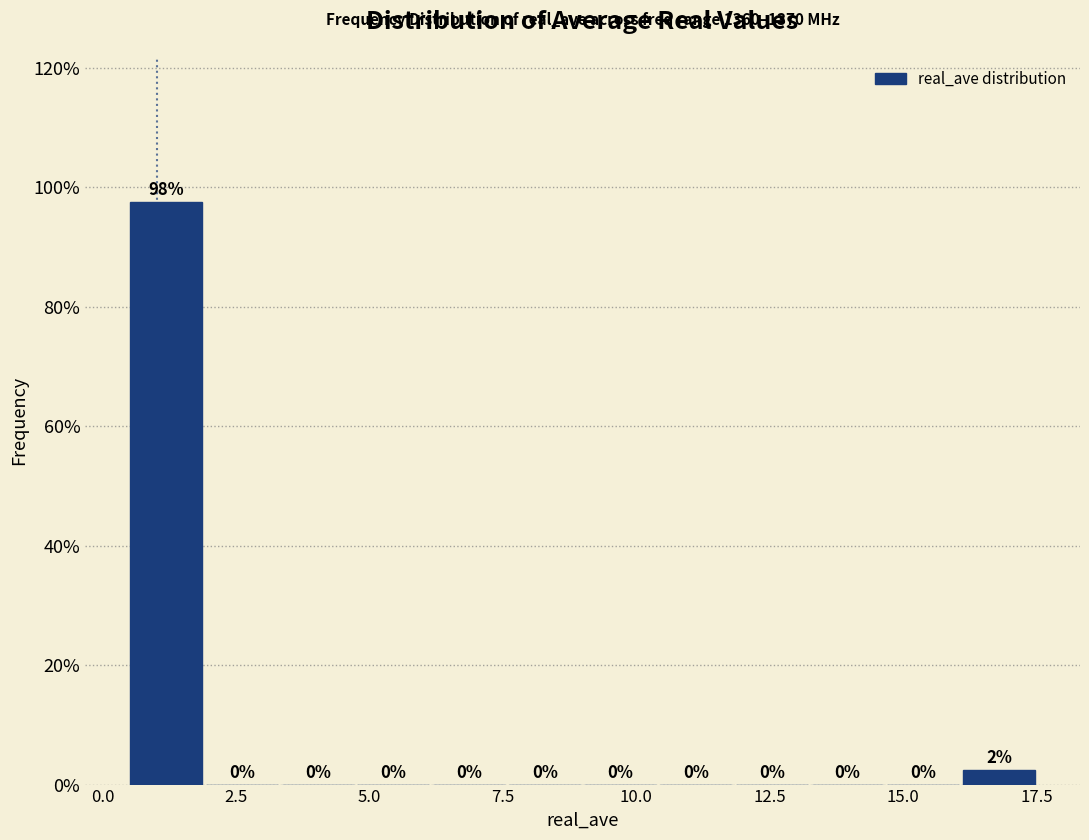

Around what value on the x-axis is the tallest bar? Give the approximate position of its centre, as read against the axis.

1.0